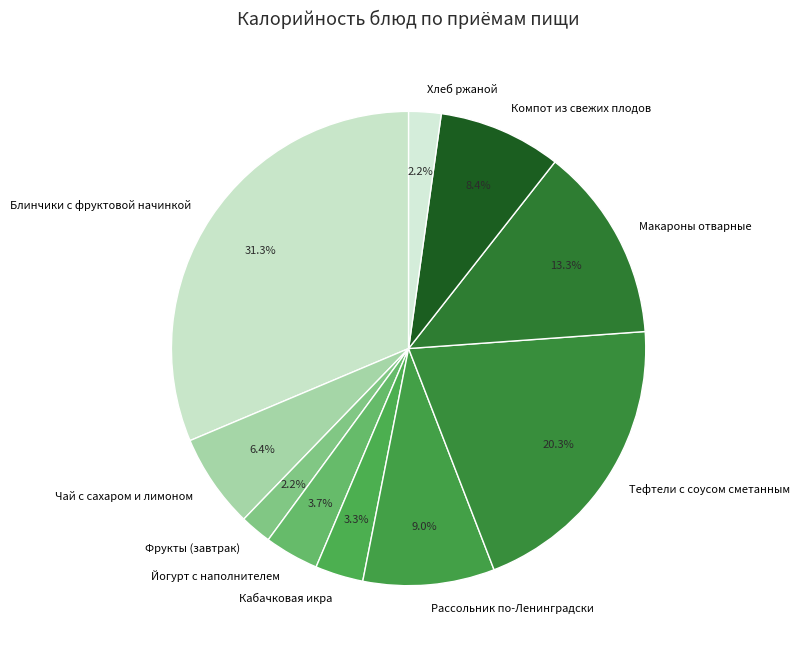

Is Тефтели с соусом сметанным the majority of the pie?

No